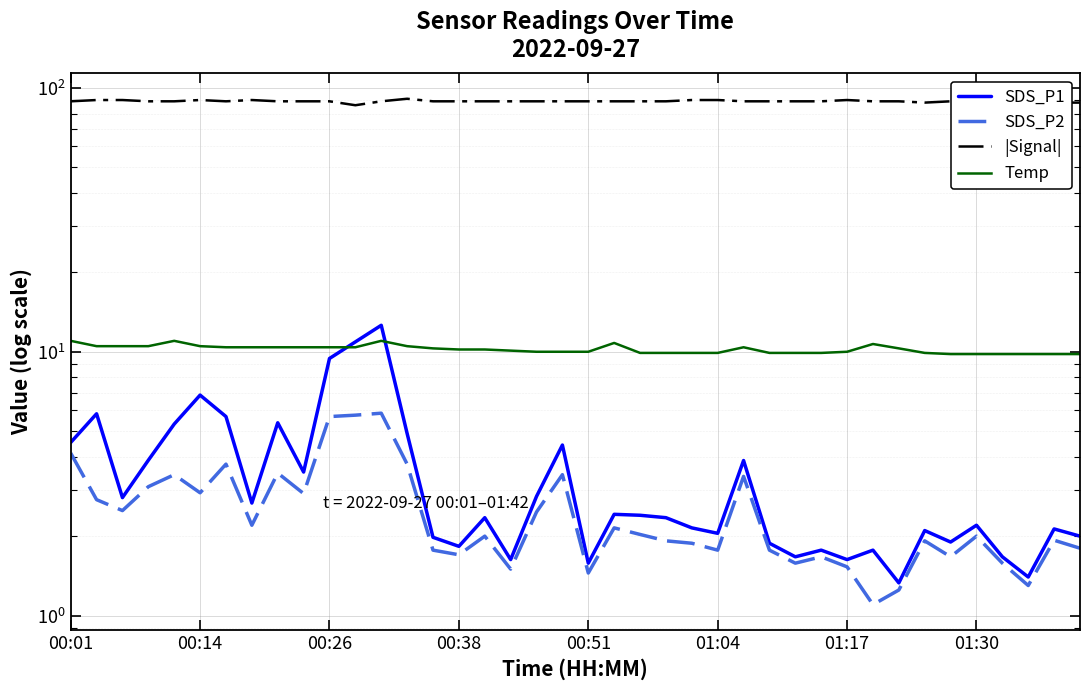

True or false: SDS_P1 and |Signal| intersect in this chart.

False